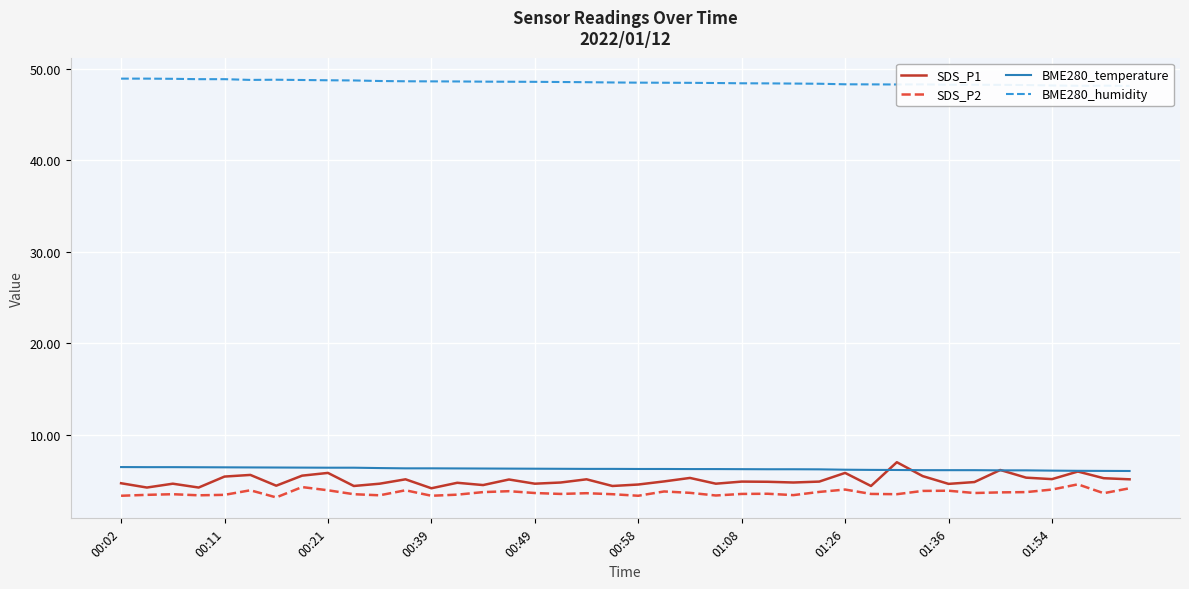

Is it true that BME280_temperature equals 4.2 at 01:08?

False